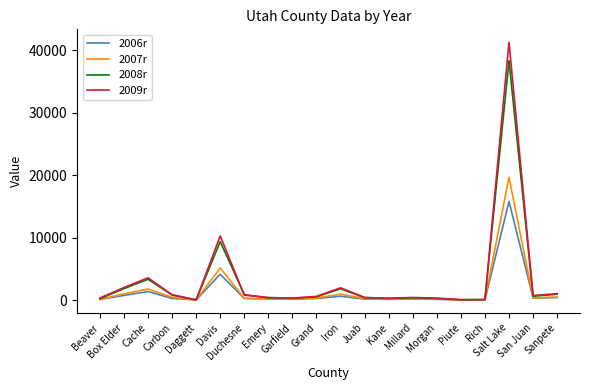

Where is 2009r nearest to the value 20673?

Davis